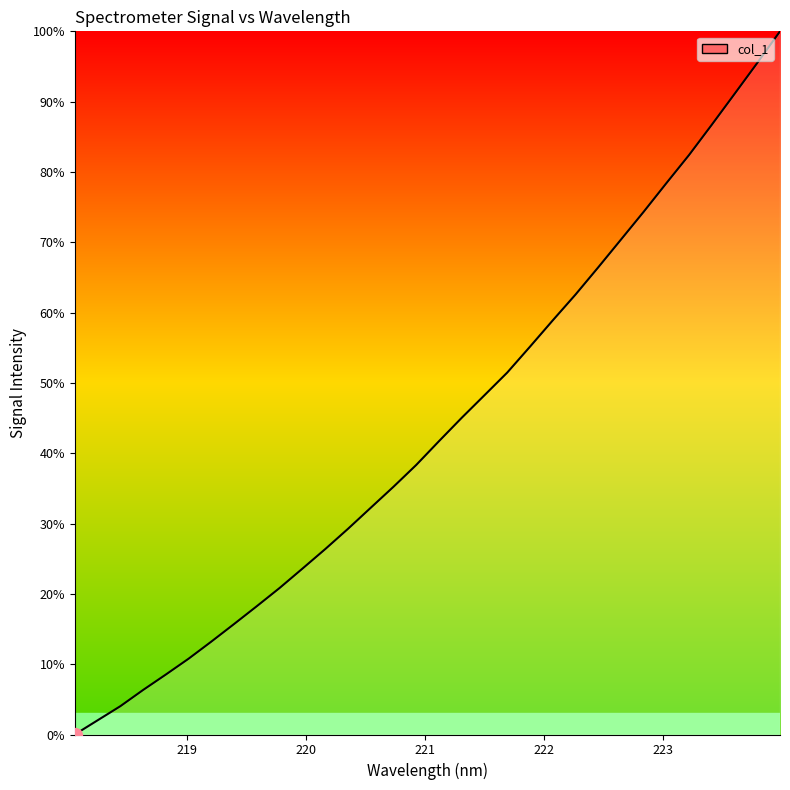

How many values exceed 41?

16